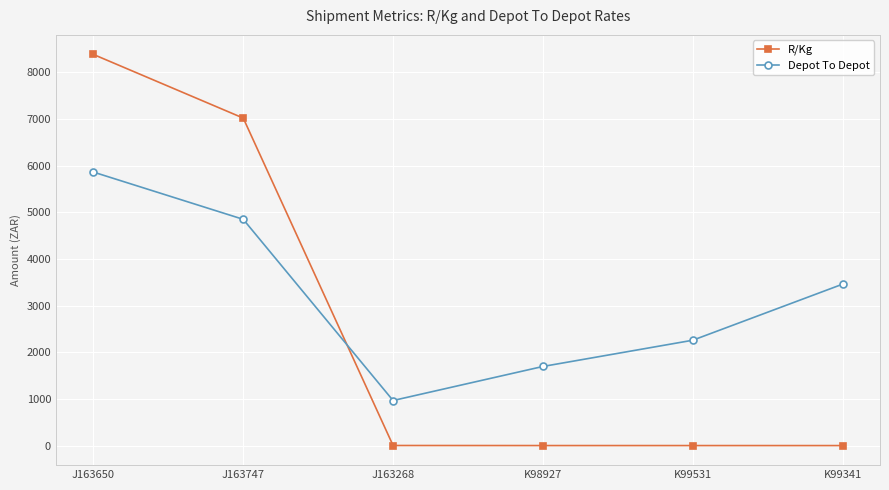

Which series has the largest total across all categories?

Depot To Depot